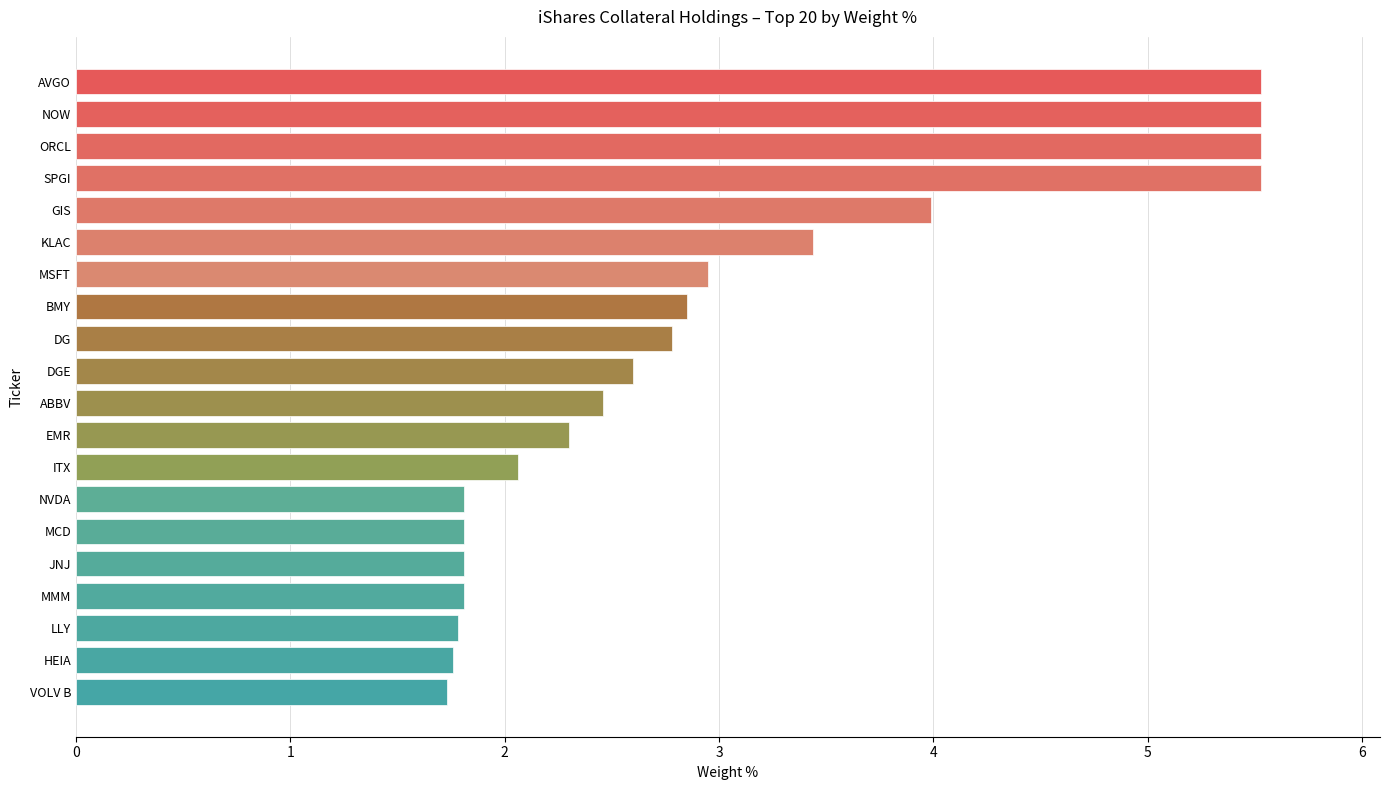

Are the bars grouped side by side (vs. stacked)?

No